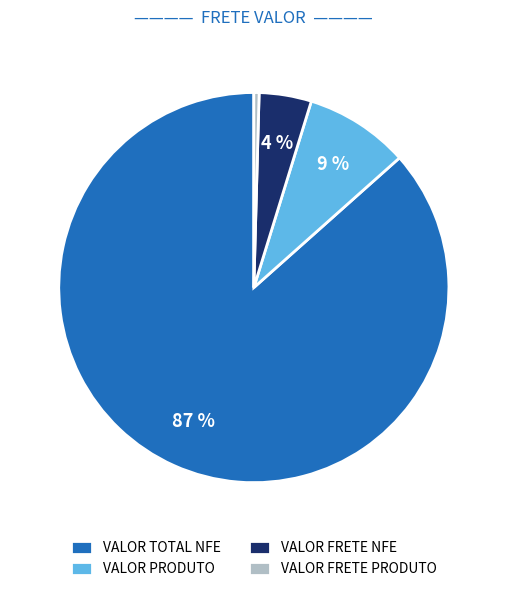

Rank the categories by value from lowest to highest.

VALOR FRETE PRODUTO, VALOR FRETE NFE, VALOR PRODUTO, VALOR TOTAL NFE